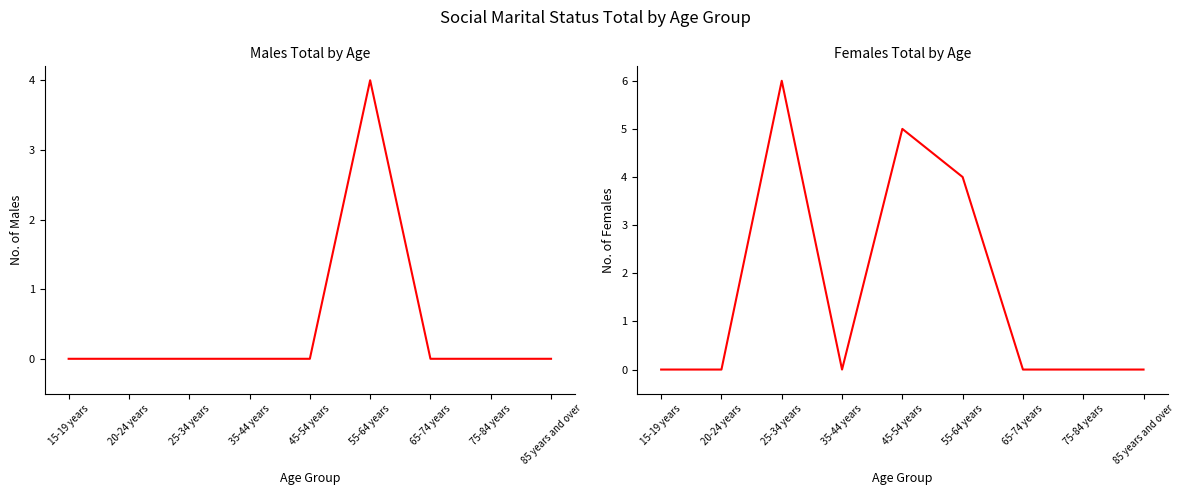

What are all the series names shown in the legend?

Males Total, Females Total